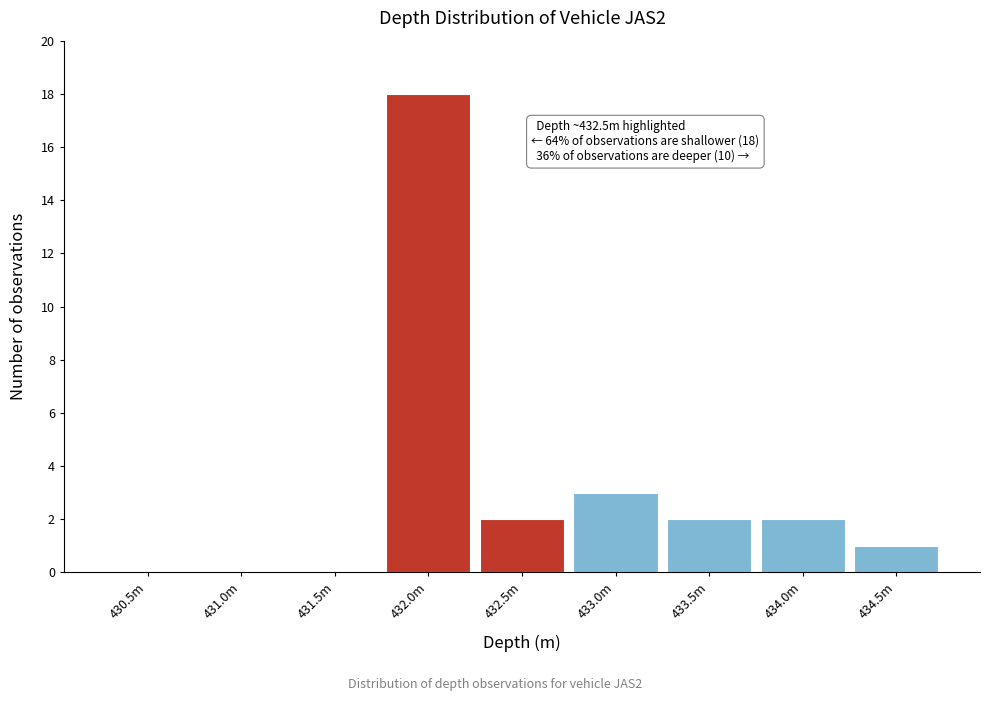

Reading left to right, extract all data points from this chart.

430.5m=0	431.0m=0	431.5m=0	432.0m=18	432.5m=2	433.0m=3	433.5m=2	434.0m=2	434.5m=1